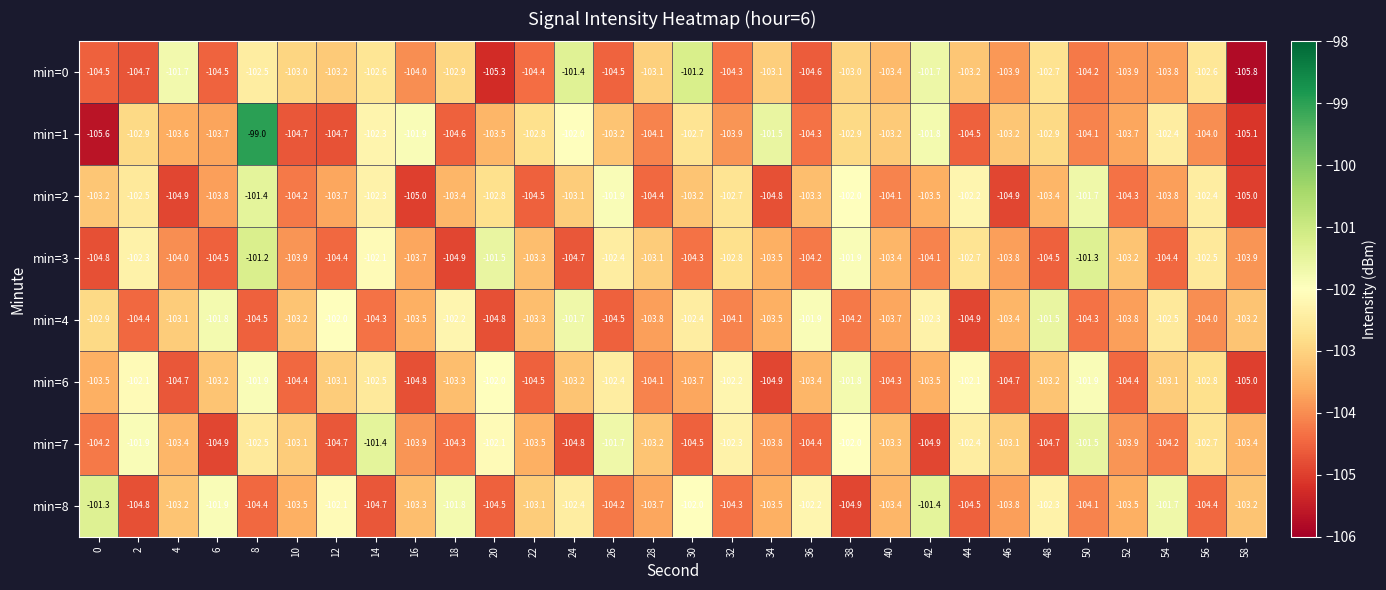

What is the spread (max minus min) of values at 16?

3.1